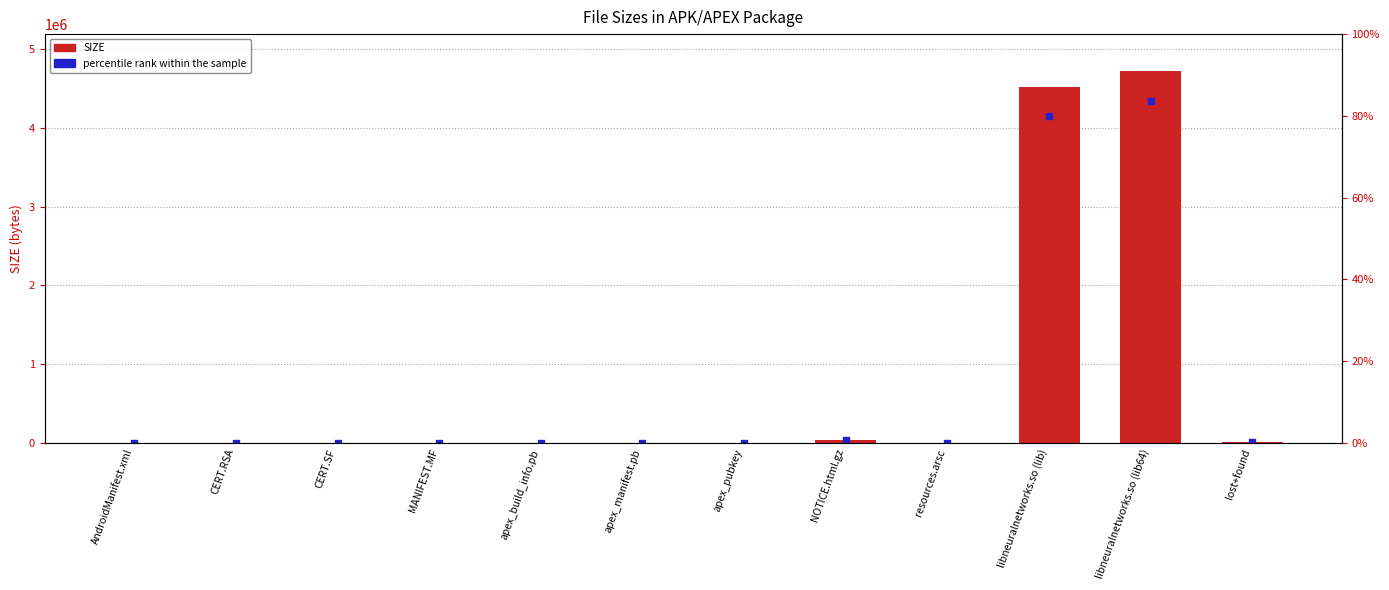

What are all the series names shown in the legend?

SIZE, percentile rank within the sample